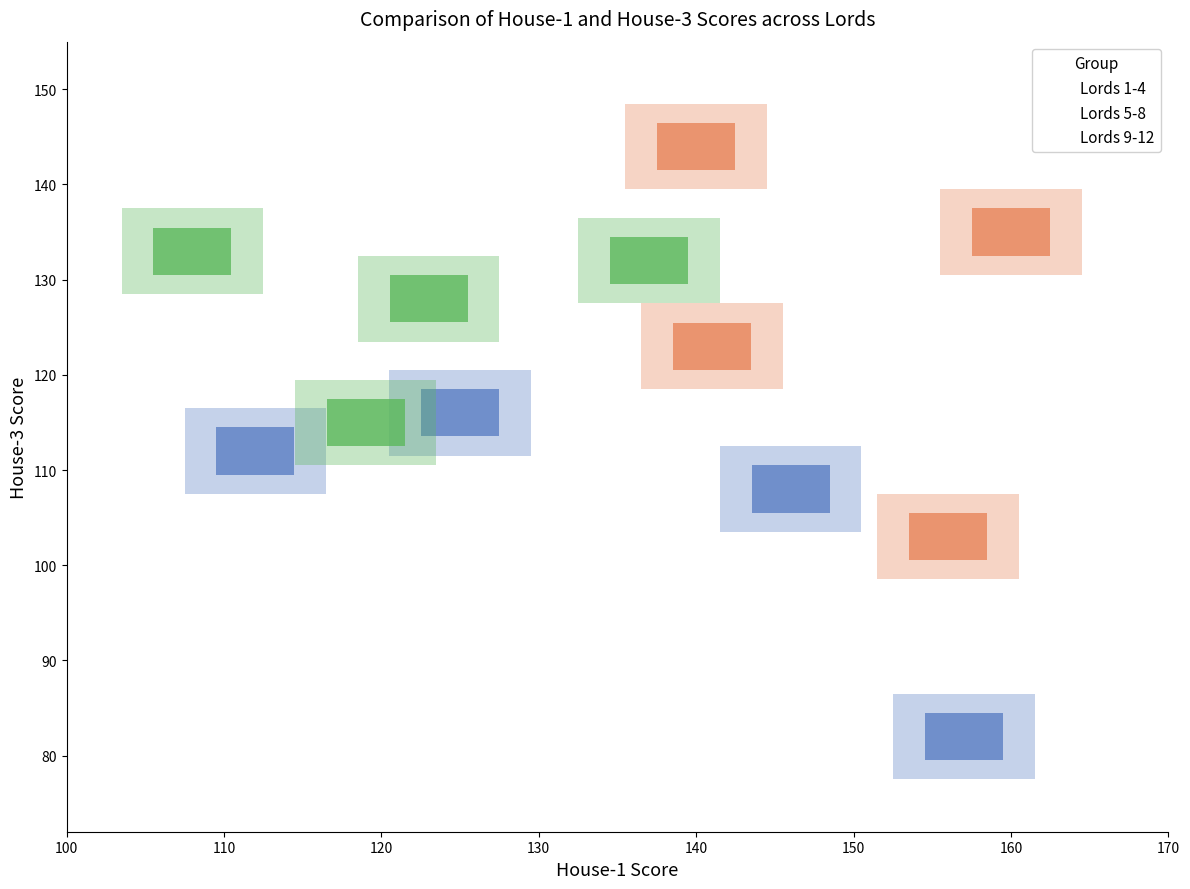

Which series contains the lowest Y value?

Lords 1-4